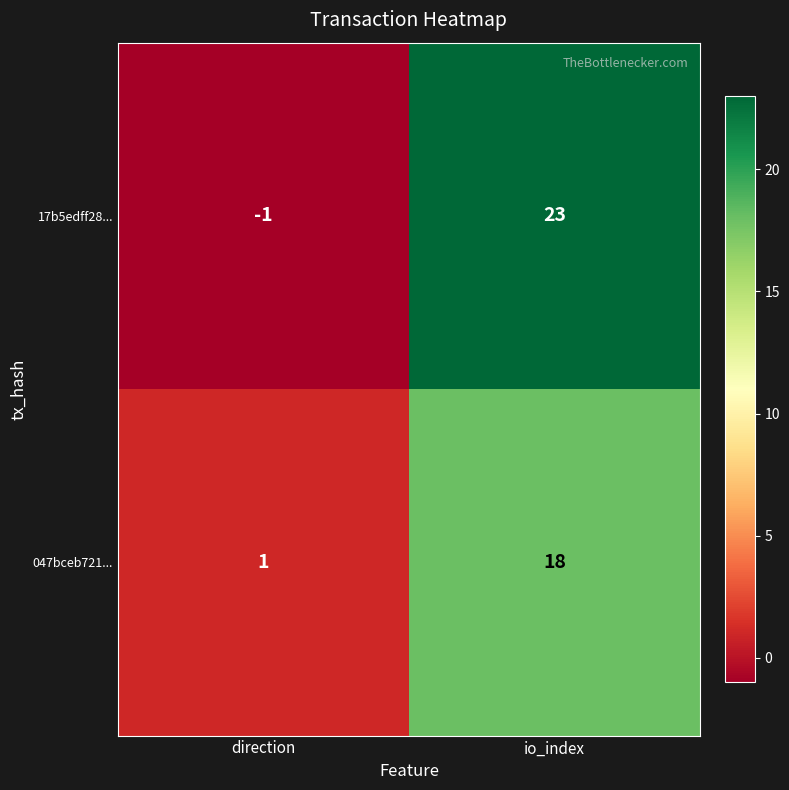

Between direction and io_index, which series saw the biggest shift?

17b5edff28...